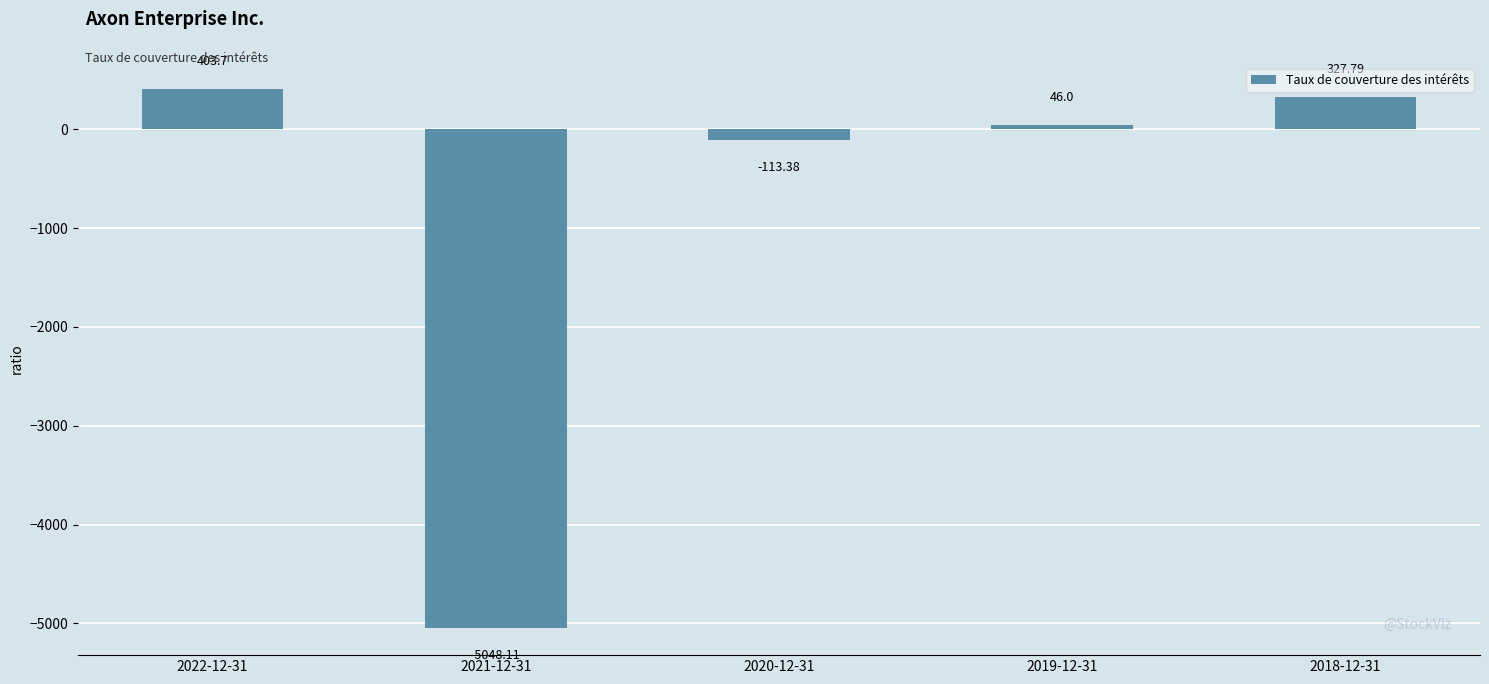

What is the label of the 2nd bar from the right?

2019-12-31